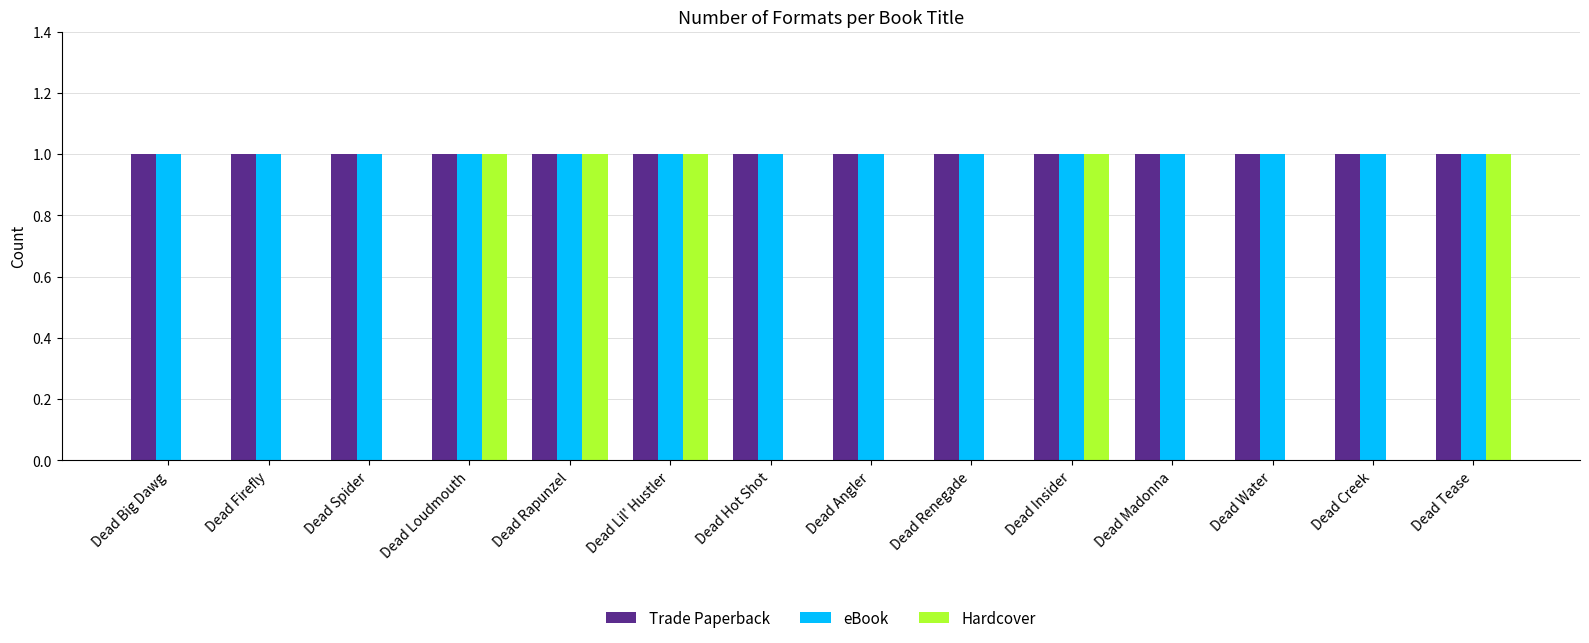

Between Dead Angler and Dead Tease, which series saw the biggest shift?

Hardcover